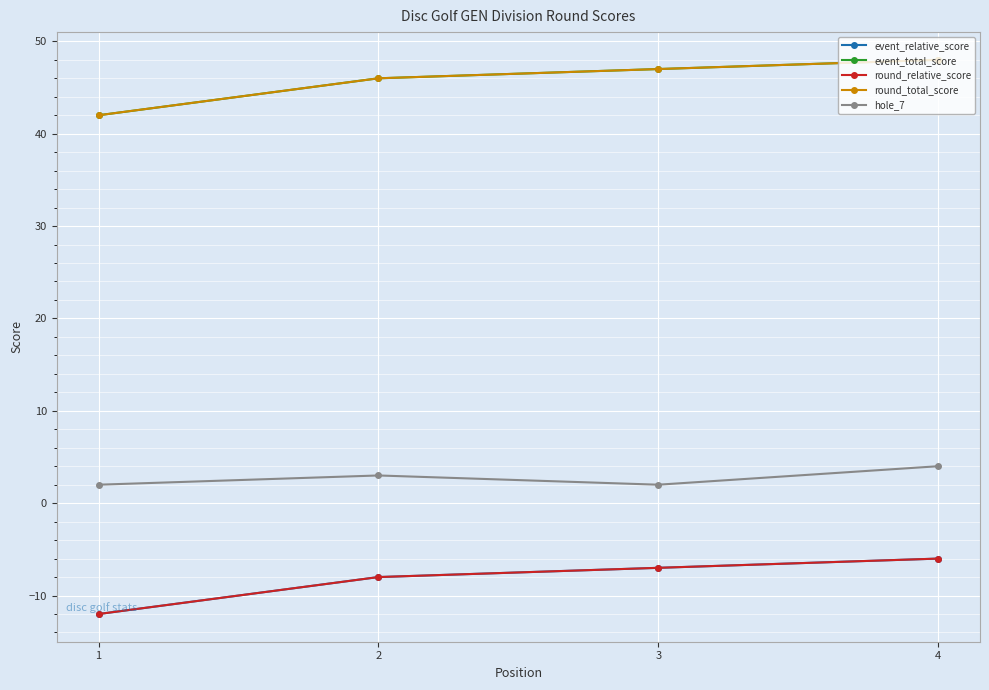

Which has a higher value, 3 or 2?

3